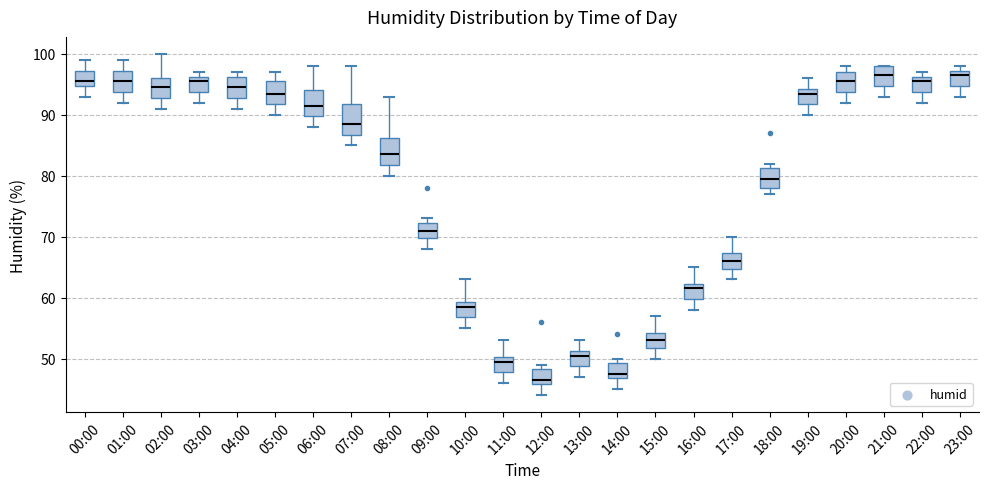

Reading left to right, read every box against the y-axis: the position of its median line, the range the box covers, and the ends of its whiskers. The values are not printed on the chart, so give them approximately, as read against the axis.

00:00: median 96, box 95 to 97, whiskers 93 to 99
01:00: median 96, box 94 to 97, whiskers 92 to 99
02:00: median 95, box 93 to 96, whiskers 91 to 100
03:00: median 96 (just below the box's upper edge), box 94 to 96, whiskers 92 to 97
04:00: median 95, box 93 to 96, whiskers 91 to 97
05:00: median 94, box 92 to 96, whiskers 90 to 97
06:00: median 92, box 90 to 94, whiskers 88 to 98
07:00: median 89, box 87 to 92, whiskers 85 to 98
08:00: median 84, box 82 to 86, whiskers 80 to 93
09:00: median 71, box 70 to 72, whiskers 68 to 73
10:00: median 59 (just below the box's upper edge), box 57 to 59, whiskers 55 to 63
11:00: median 50 (just below the box's upper edge), box 48 to 50, whiskers 46 to 53
12:00: median 47, box 46 to 48, whiskers 44 to 49
13:00: median 51 (just below the box's upper edge), box 49 to 51, whiskers 47 to 53
14:00: median 48, box 47 to 49, whiskers 45 to 50
15:00: median 53, box 52 to 54, whiskers 50 to 57
16:00: median 62 (just below the box's upper edge), box 60 to 62, whiskers 58 to 65
17:00: median 66, box 65 to 67, whiskers 63 to 70
18:00: median 80, box 78 to 81, whiskers 77 to 82
19:00: median 94 (just below the box's upper edge), box 92 to 94, whiskers 90 to 96
20:00: median 96, box 94 to 97, whiskers 92 to 98
21:00: median 97, box 95 to 98, whiskers 93 to 98
22:00: median 96 (just below the box's upper edge), box 94 to 96, whiskers 92 to 97
23:00: median 97 (just below the box's upper edge), box 95 to 97, whiskers 93 to 98